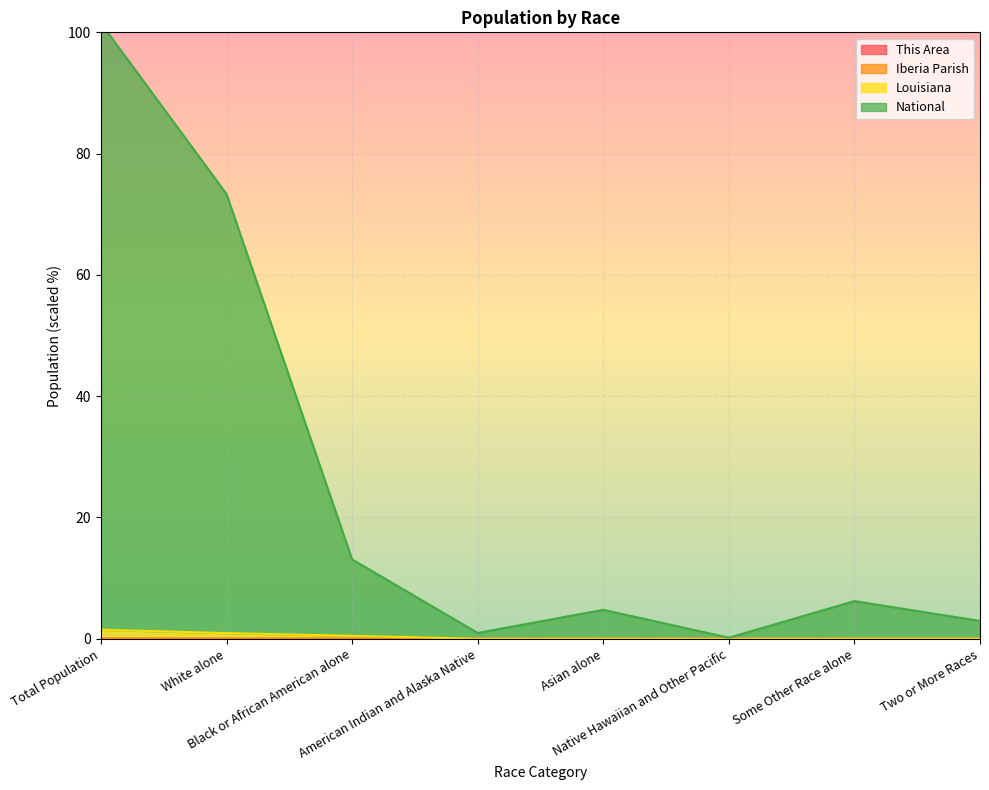

What is the approximate value of National at American Indian and Alaska Native?

1.0